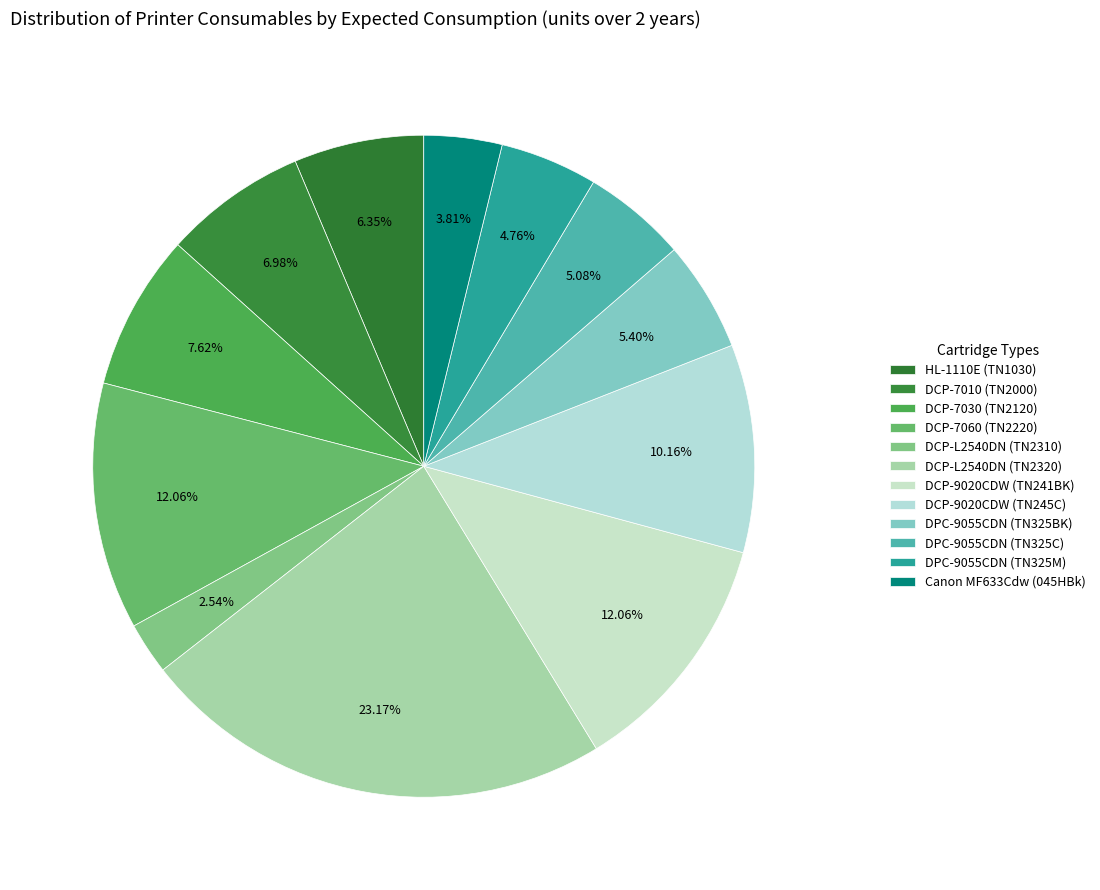

Which category has the biggest portion of the pie?

DCP-L2540DN (TN2320)